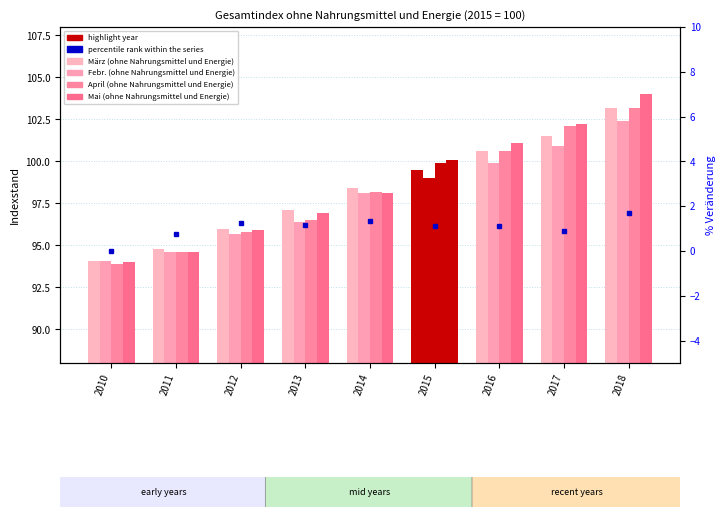

Between 2011 and 2013, which is larger?

2013